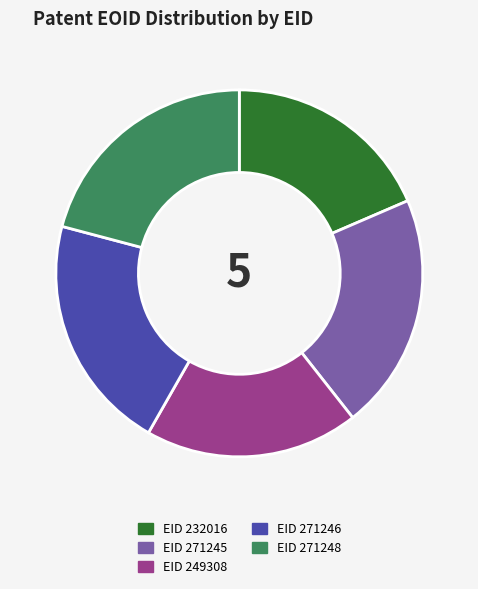

Is there any slice that represents more than half of the pie?

No